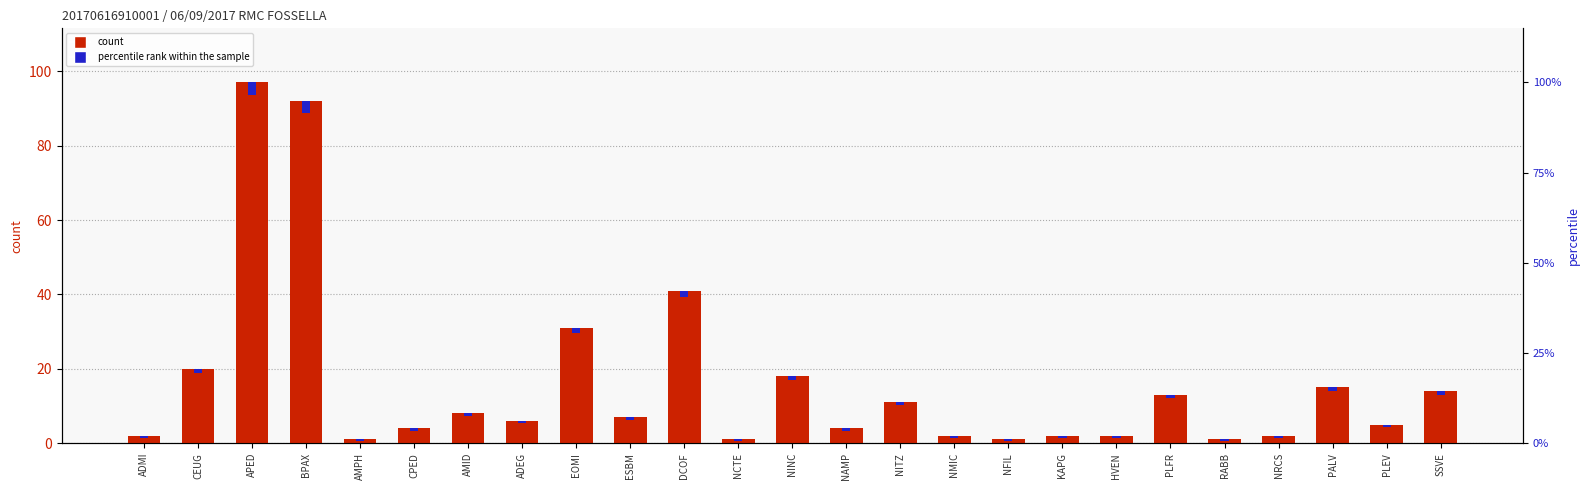

How many bars are there in each group?

2